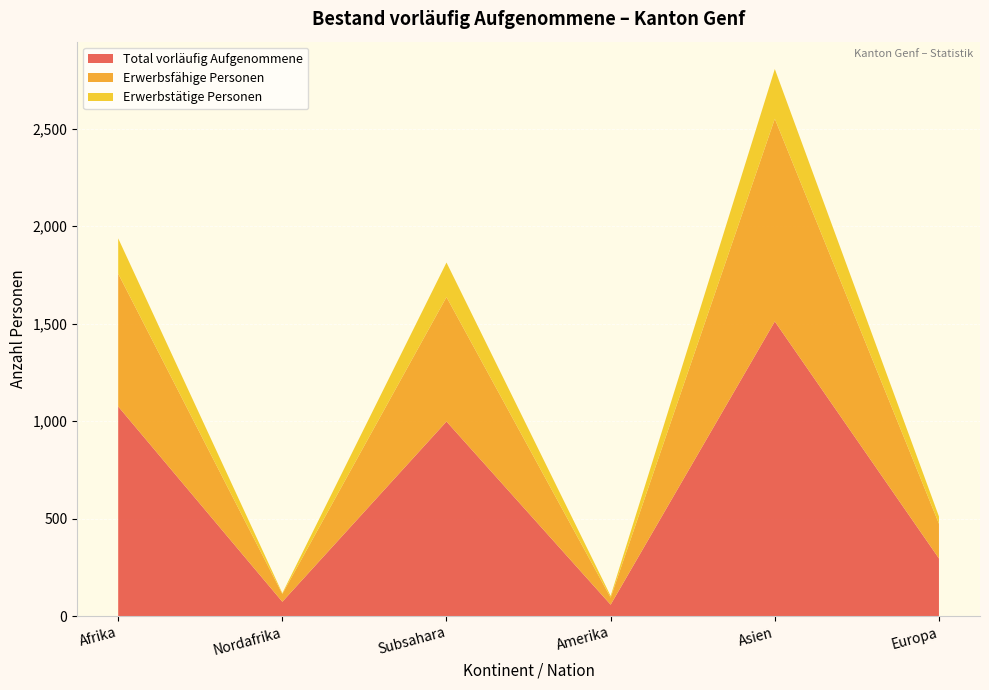

Reading right to left, transcribe all the data shown in this chart.

Total vorläufig Aufgenommene: Europa=296	Asien=1511	Amerika=59	Subsahara=998	Nordafrika=74	Afrika=1075
Erwerbsfähige Personen: Europa=178	Asien=1039	Amerika=36	Subsahara=638	Nordafrika=40	Afrika=681
Erwerbstätige Personen: Europa=37	Asien=255	Amerika=9	Subsahara=177	Nordafrika=4	Afrika=181